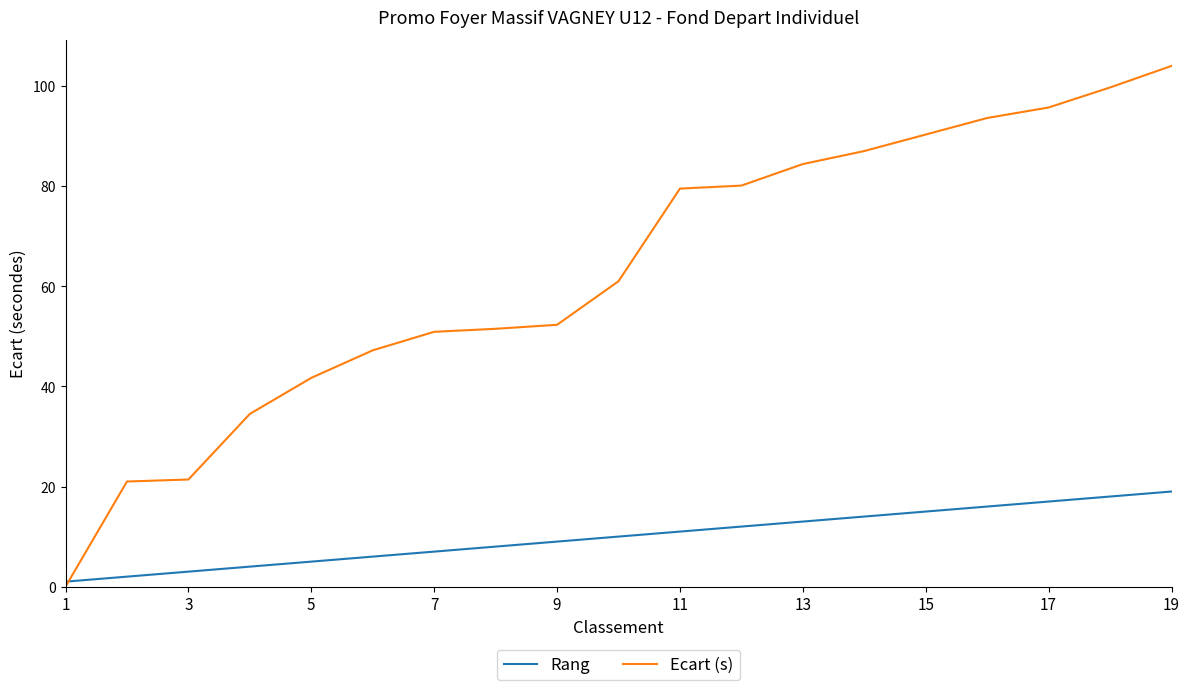

What is the average value of the Rang series?

10.0